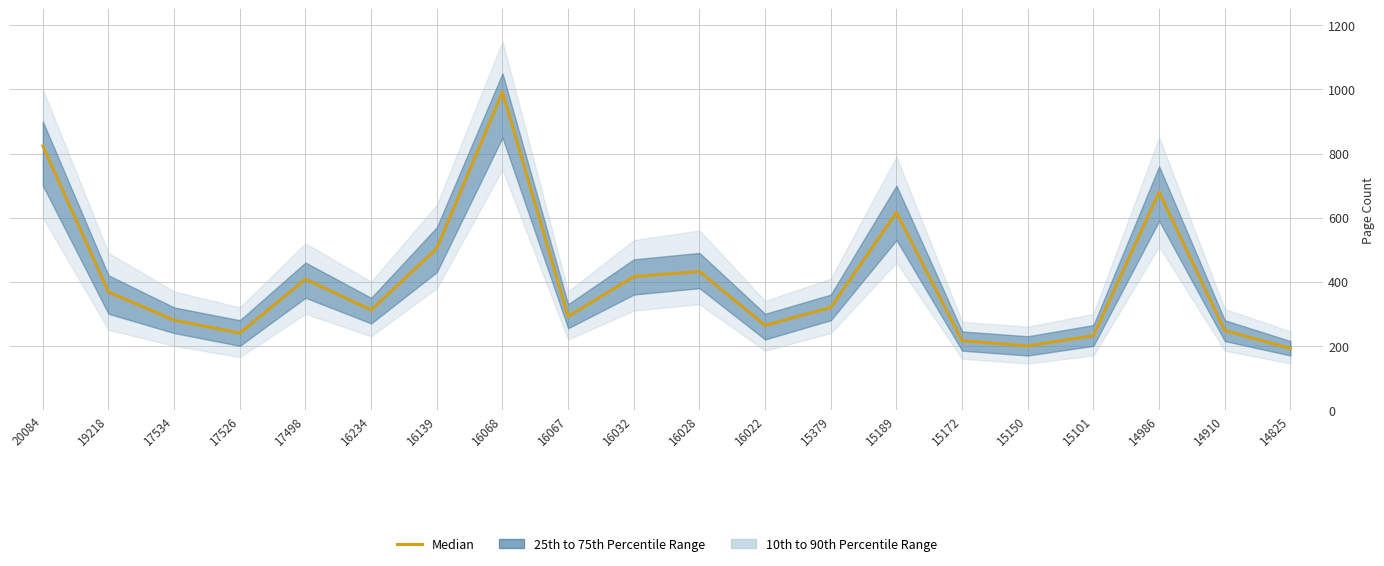

Approximately how many times larger is the value at 19218 compared to 16067?

1.3